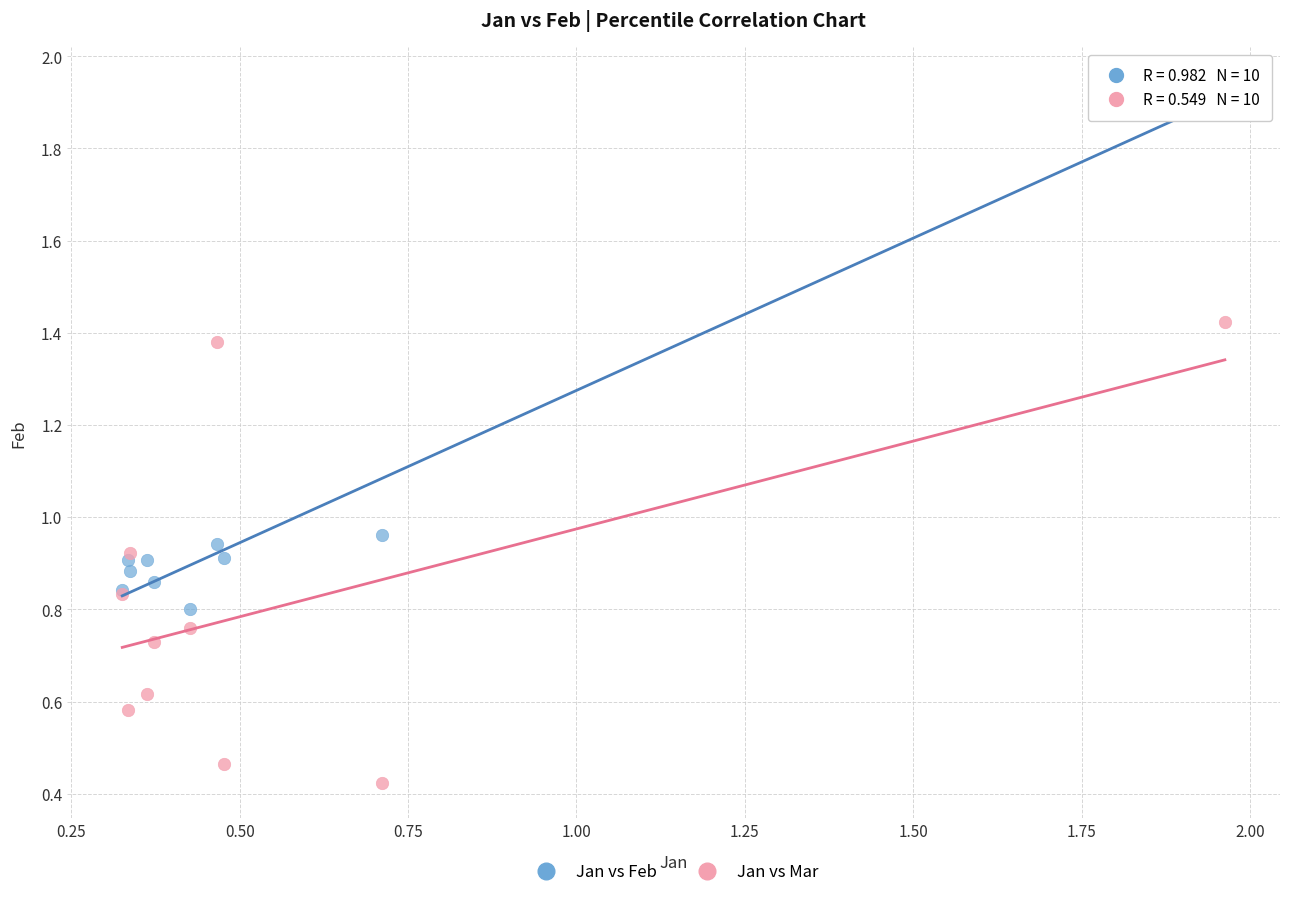

Which series reaches the minimum Y coordinate?

Jan vs Mar